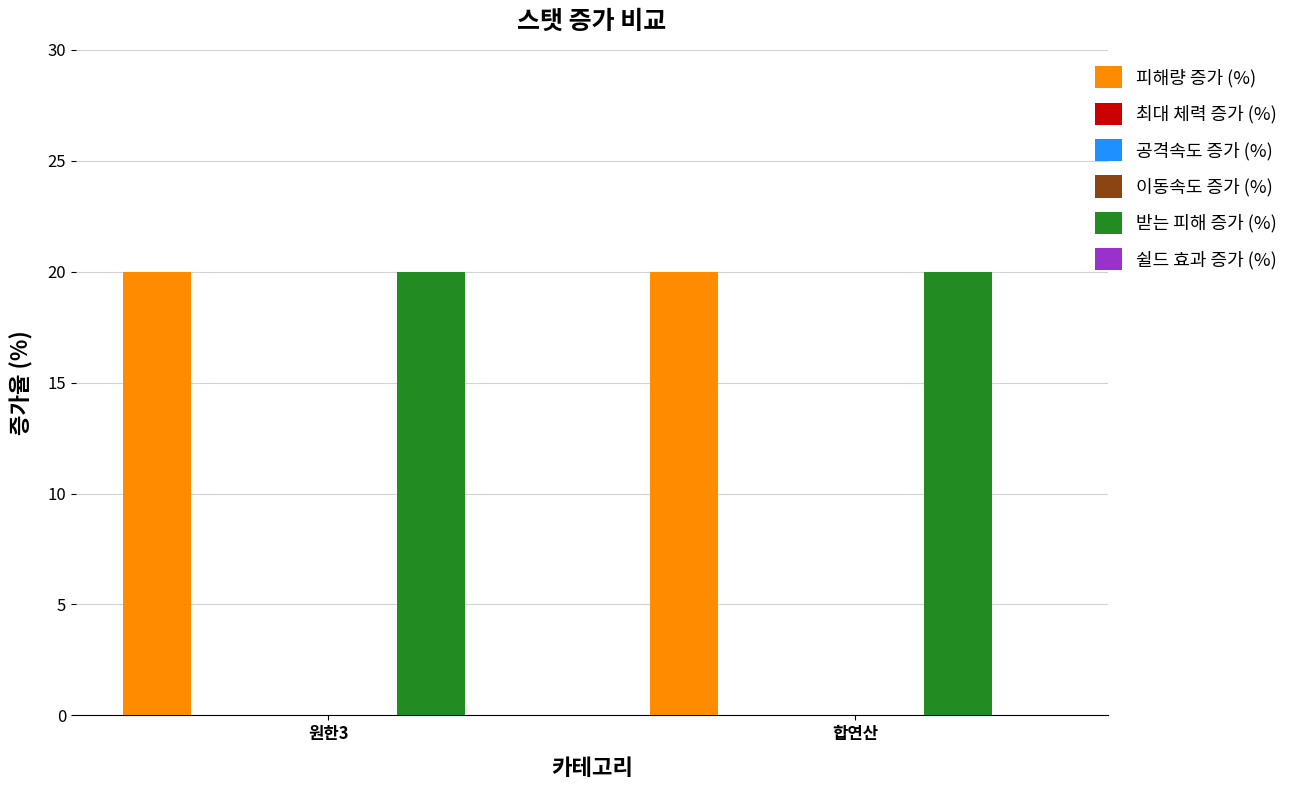

Which series has the largest range (max minus min)?

피해량 증가 (%)